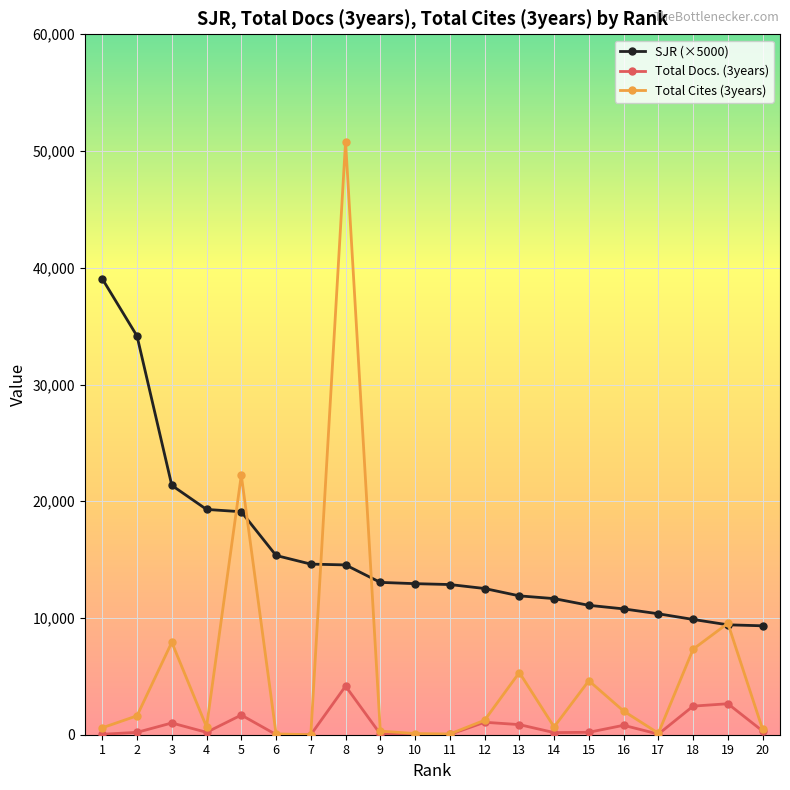

At how many categories does at least one series exceed 42748?

1